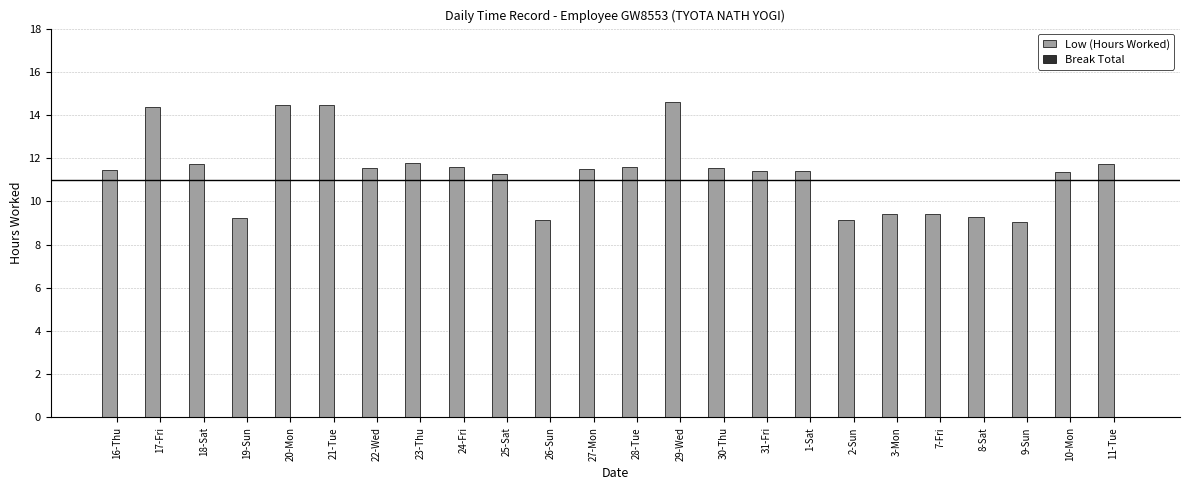

What is the minimum value shown in the chart?

9.1